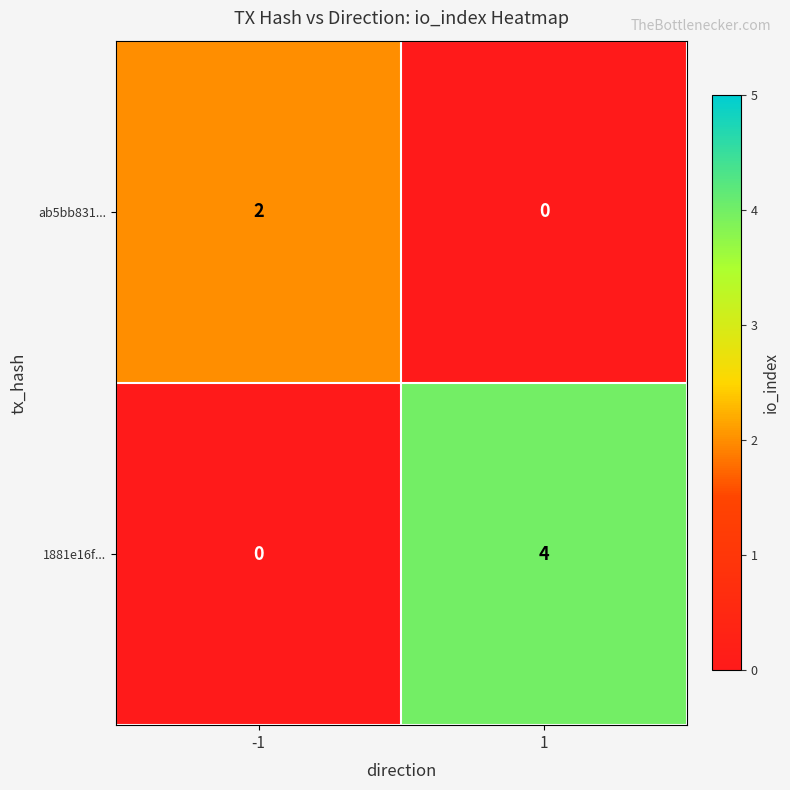

At which category is the sum across all series the highest?

1